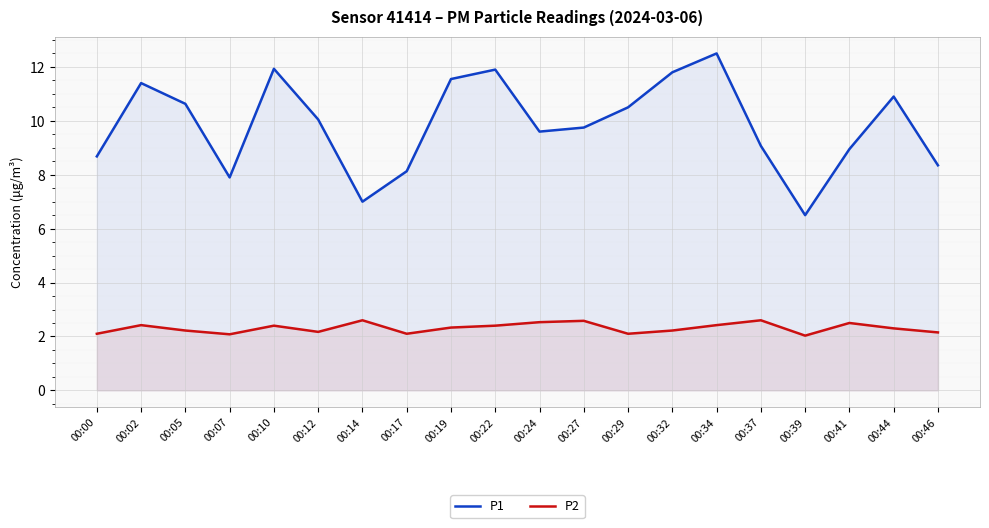

True or false: P1 has a value of 13.9 at 00:27.

False